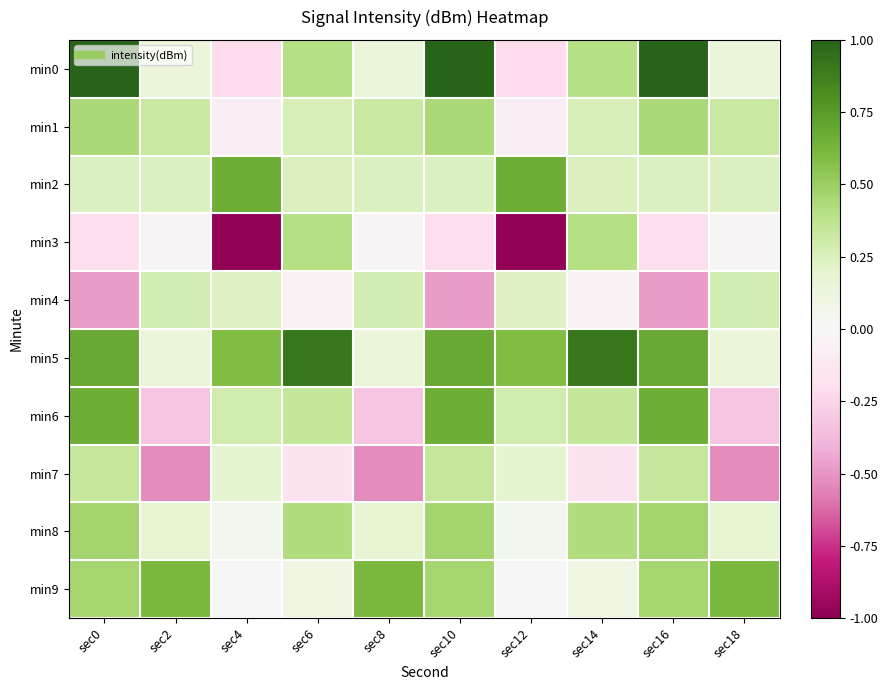

Which series has the largest range (max minus min)?

min3